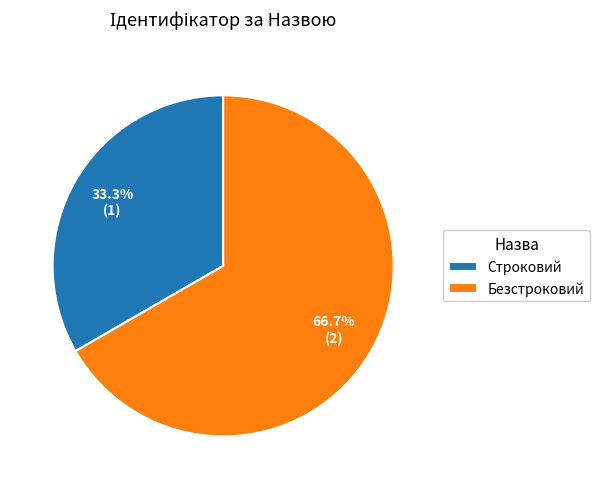

Count the number of slices in the pie.

2